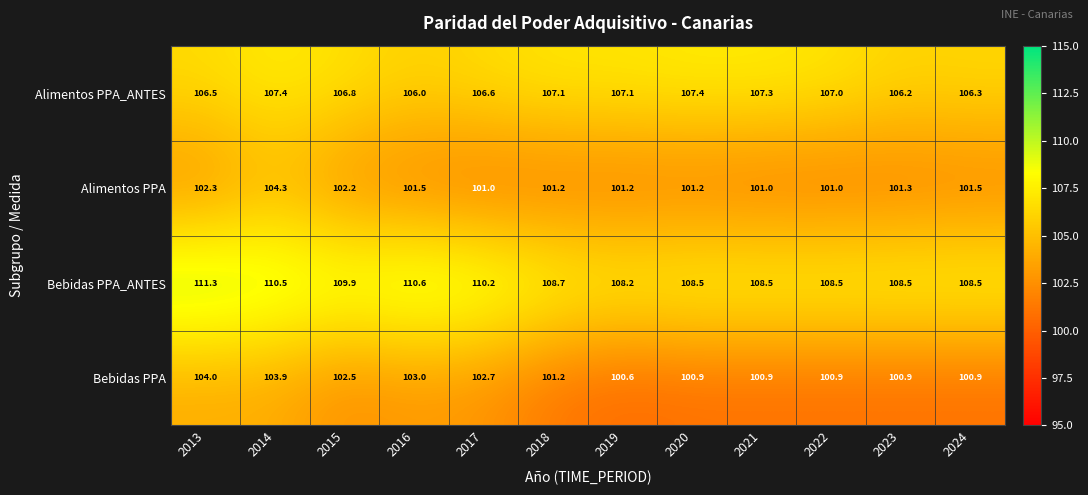

Is it true that Bebidas PPA equals 104.0 at 2013?

True